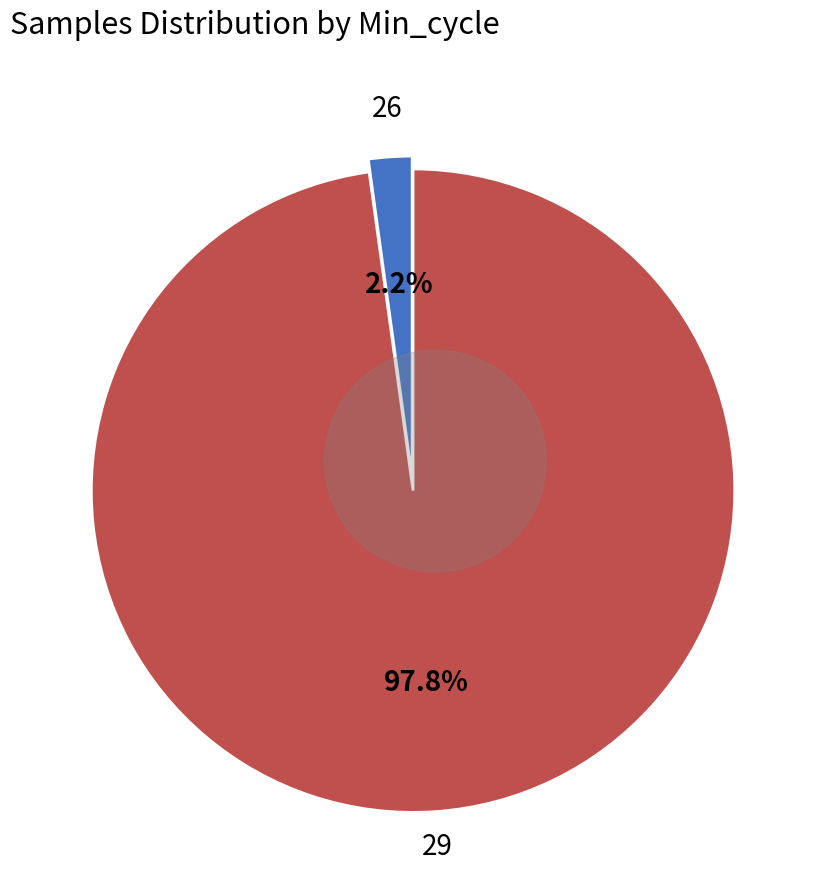

Is there any slice that represents more than half of the pie?

Yes